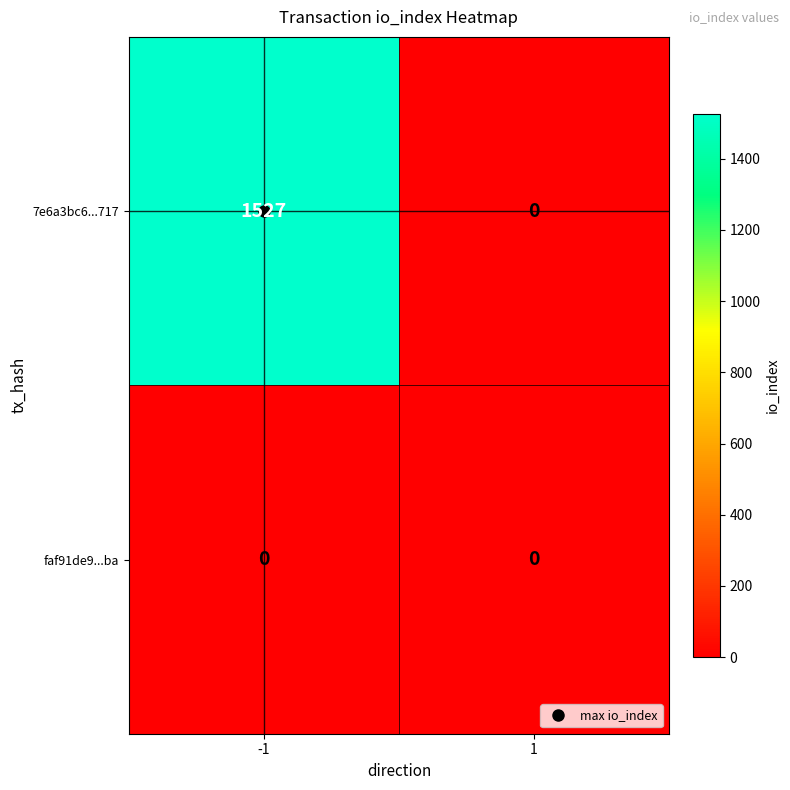

The 7e6a3bc6...717 series shows 0 at 1. True or false?

True